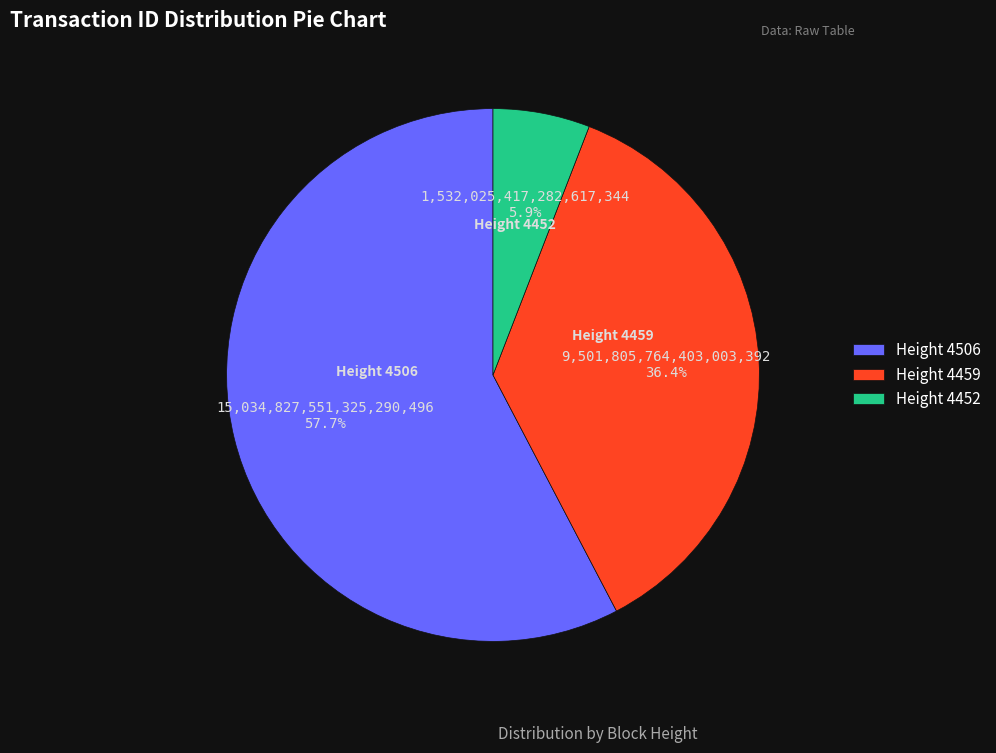

What percentage is the Height 4459 slice, to the nearest percent?

36%